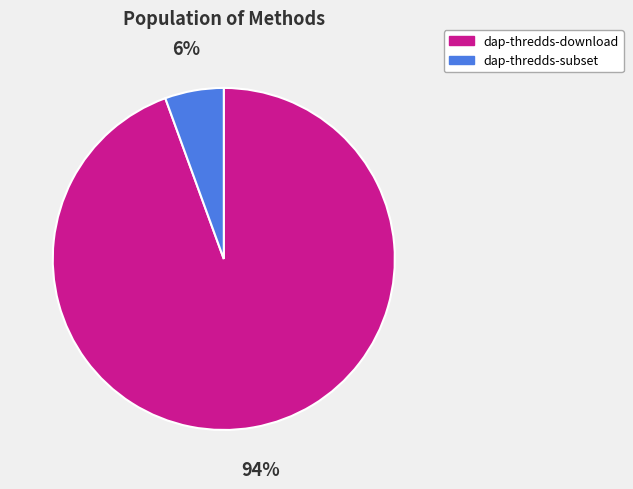

How many segments does this pie chart have?

2